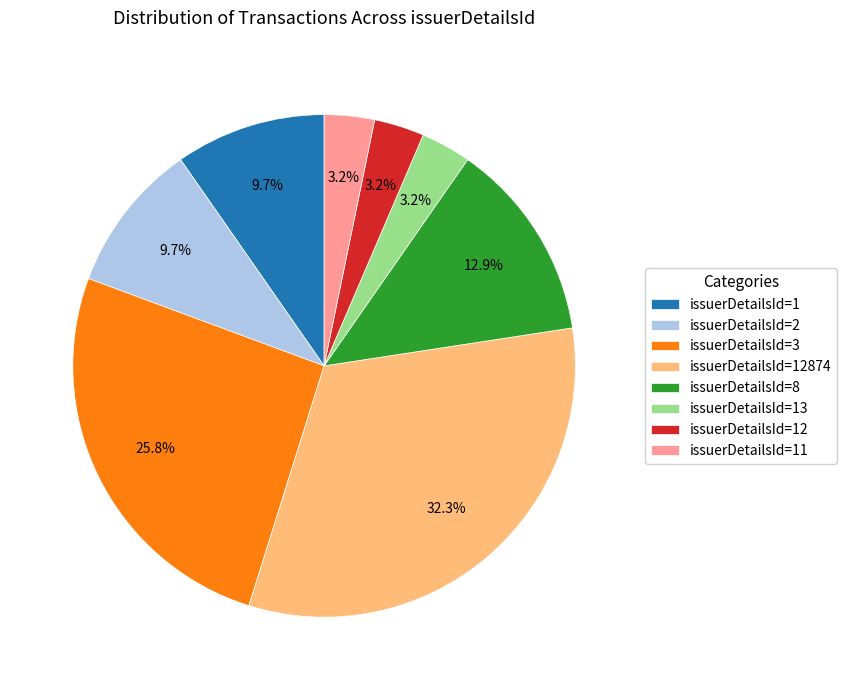

How many segments does this pie chart have?

8